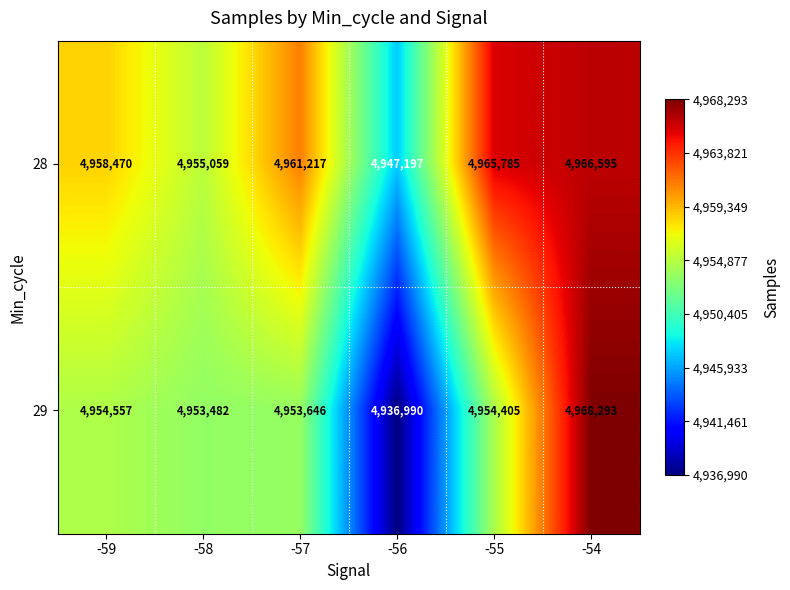

At which label does 28 reach its peak?

-54